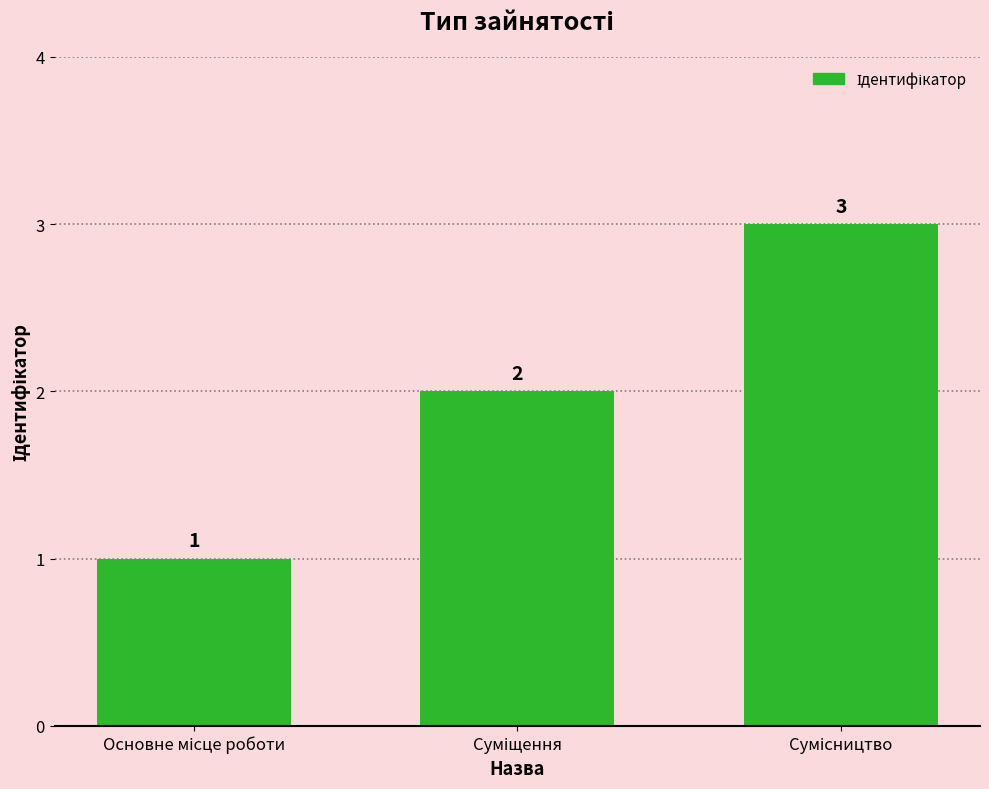

Count the number of data series in this chart.

1